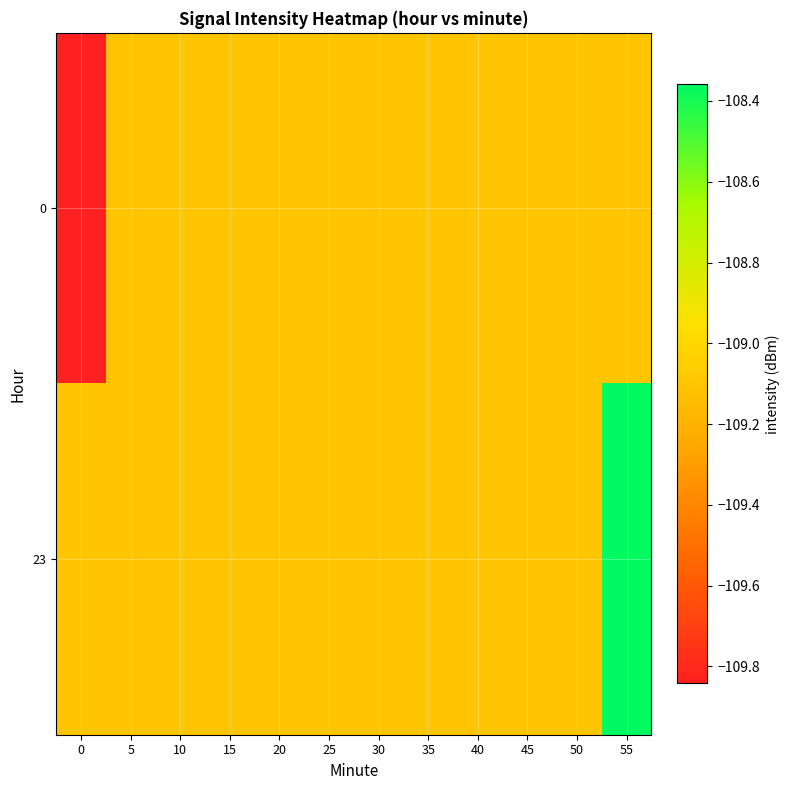

How many categories are shown in the chart?

12